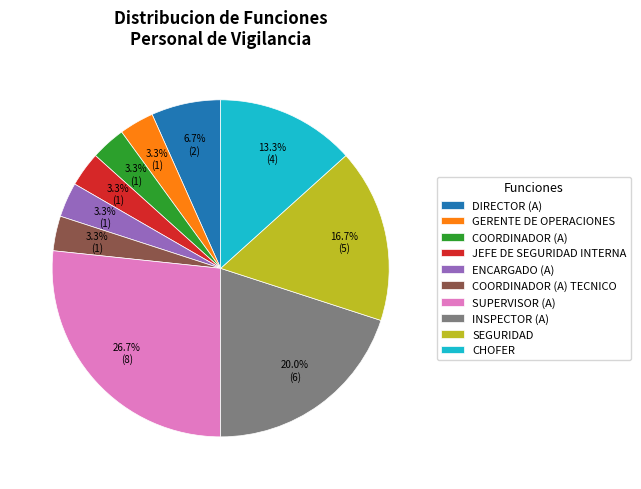

Which category has the biggest portion of the pie?

SUPERVISOR (A)